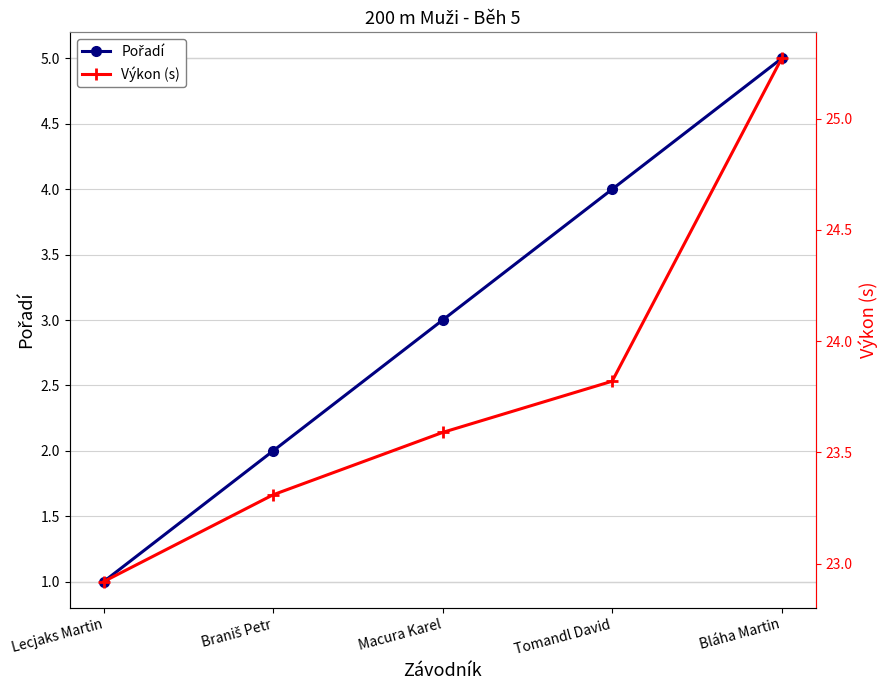

Rank the categories by Pořadí value from highest to lowest.

Bláha Martin, Tomandl David, Macura Karel, Braniš Petr, Lecjaks Martin